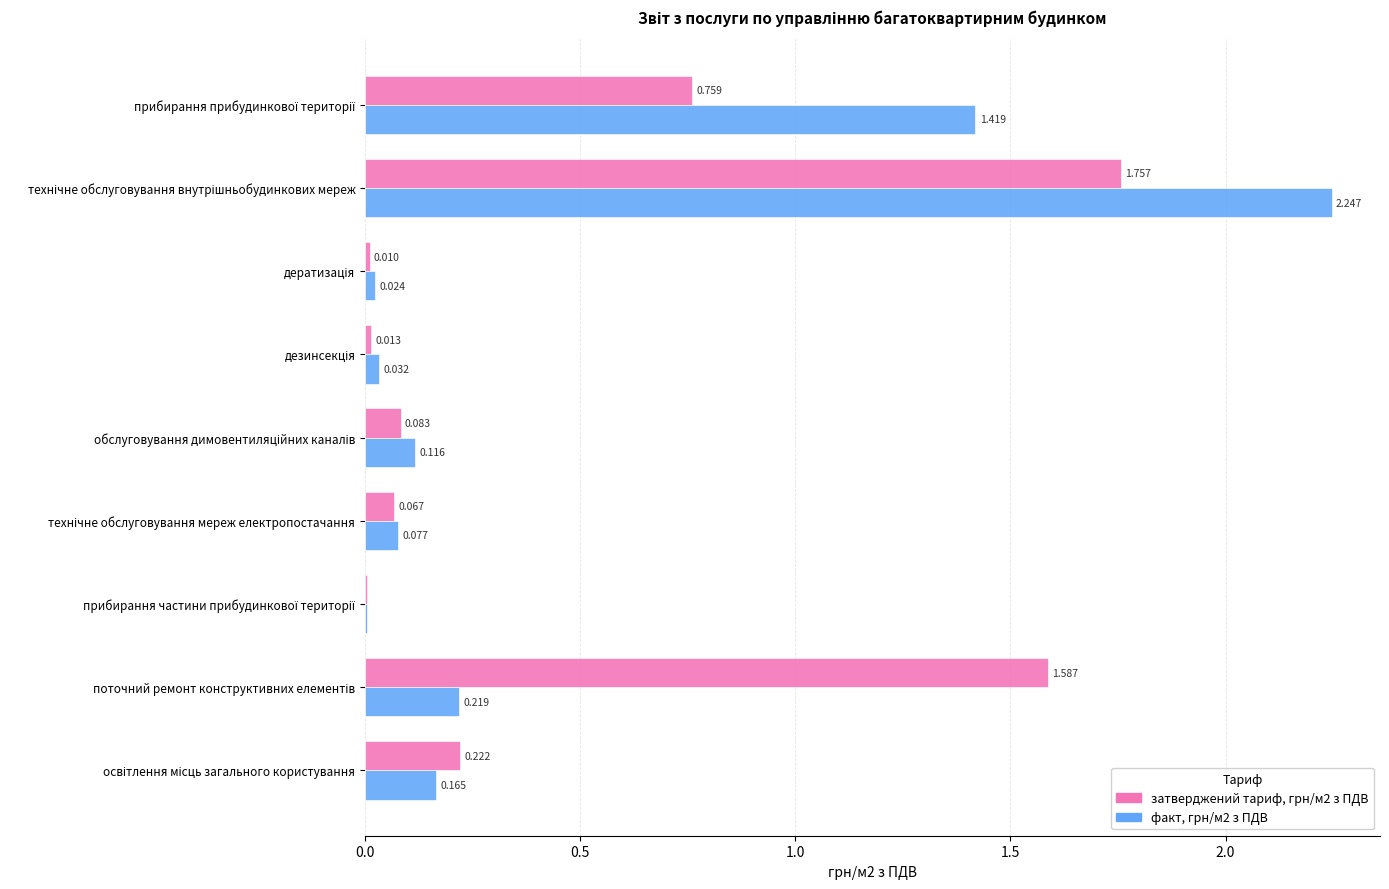

Count the number of data series in this chart.

2